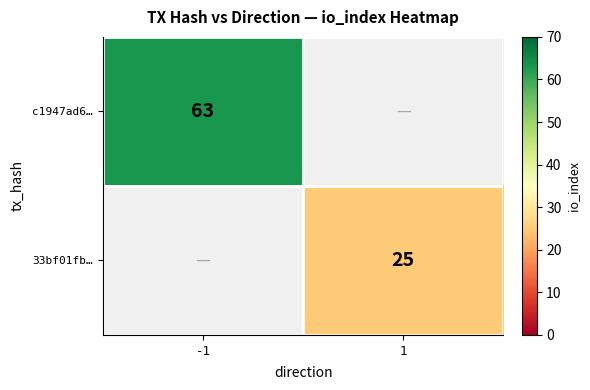

At which label is c1947ad6… closest to 63?

-1